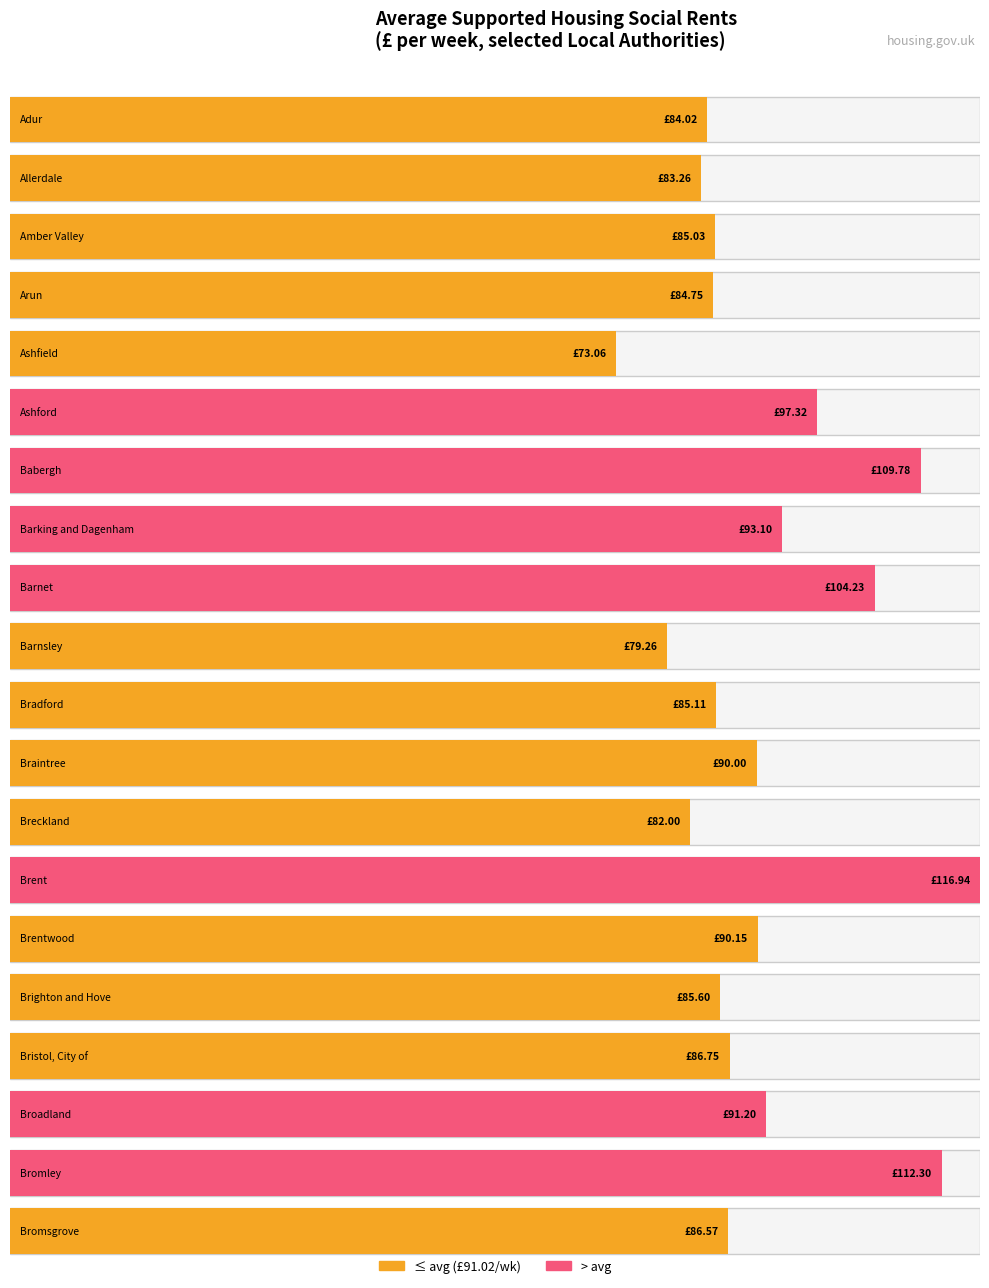

At which category does the chart reach its minimum across all series?

Ashfield